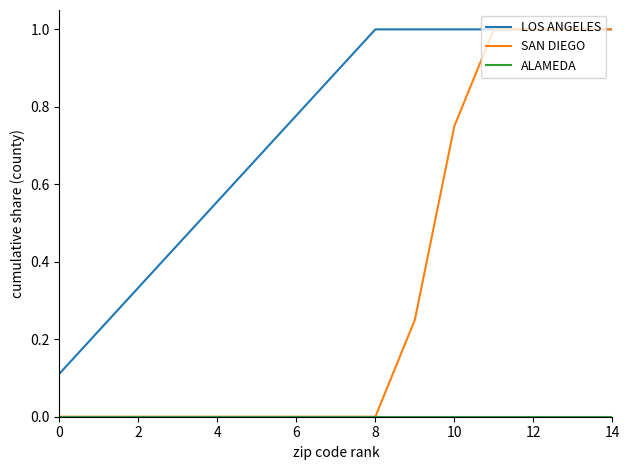

Which series has the largest total across all categories?

LOS ANGELES